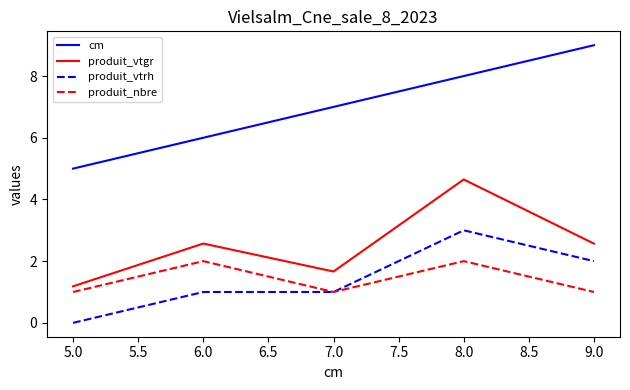

At which label is produit_vtgr closest to 2?

7.0